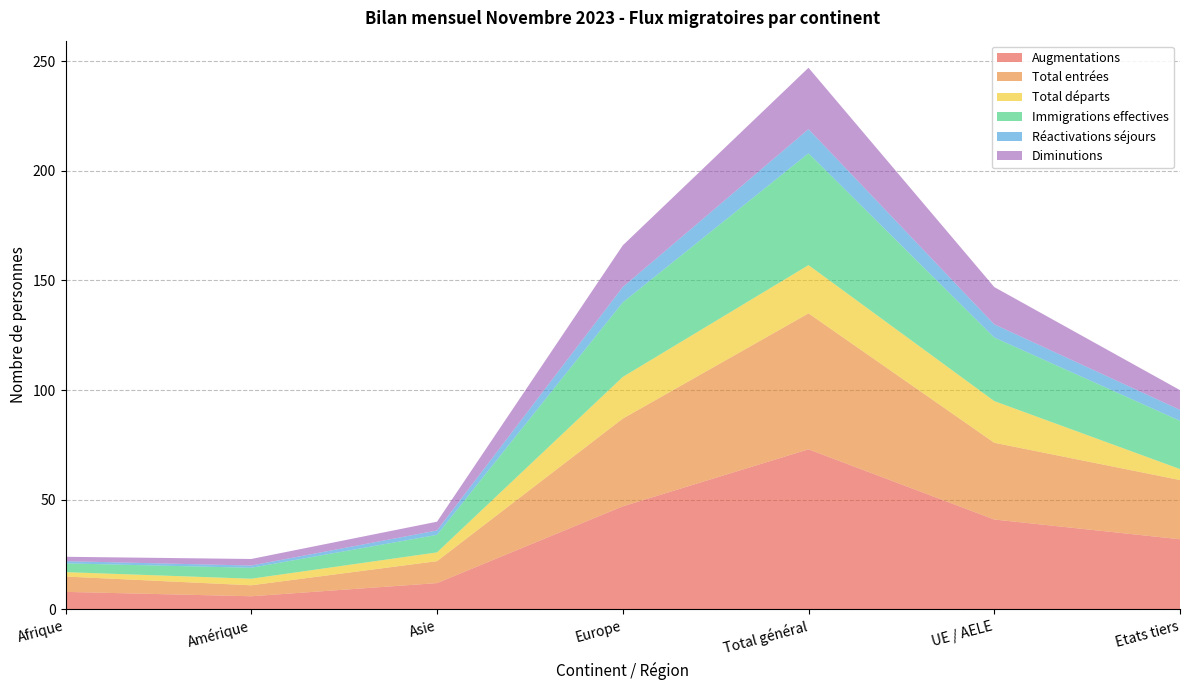

Reading right to left, what are all the values shown in this chart?

Augmentations: 32	41	73	47	12	6	8
Total entrées: 27	35	62	40	10	5	7
Total départs: 5	19	22	19	4	3	2
Immigrations effectives: 22	29	51	34	8	5	4
Réactivations séjours: 5	6	11	7	2	1	1
Diminutions: 9	17	28	19	4	3	2